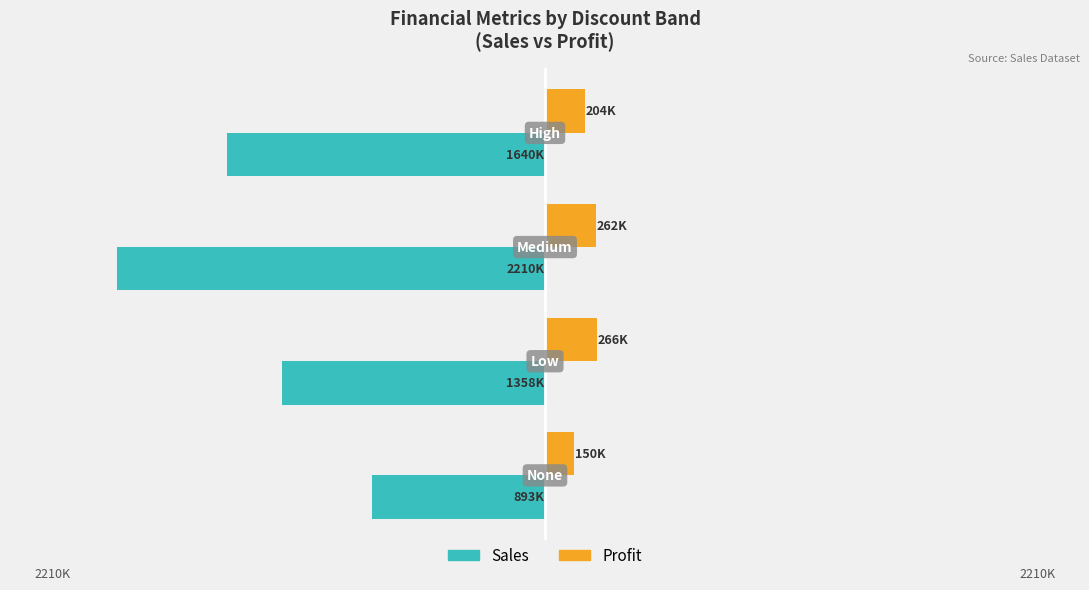

What are all the series names shown in the legend?

Sales, Profit